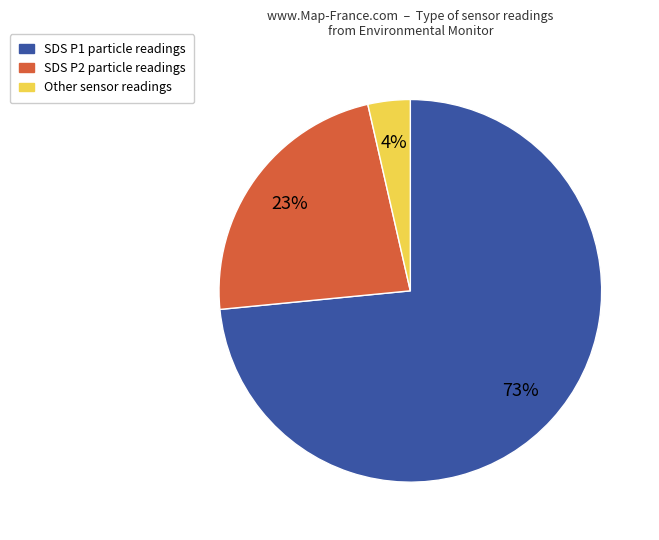

To the nearest percent, what is the average slice percentage?

33%